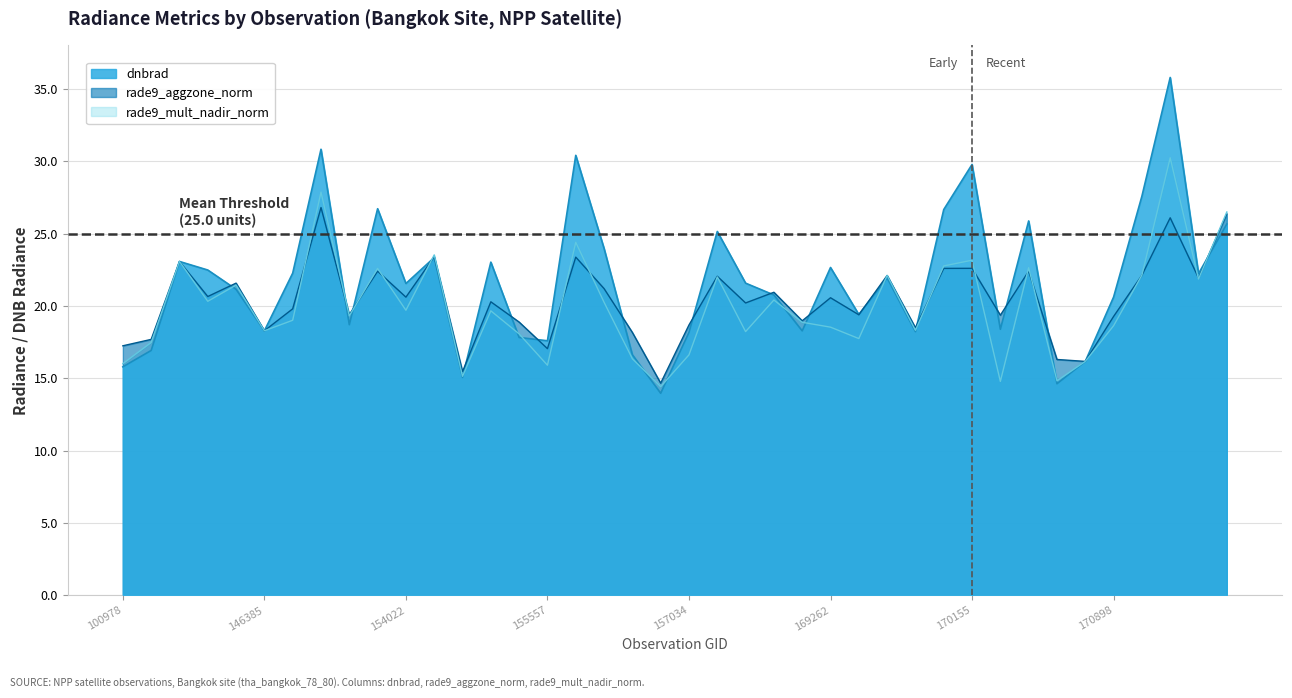

At which category does rade9_aggzone_norm reach its first local peak?

143237